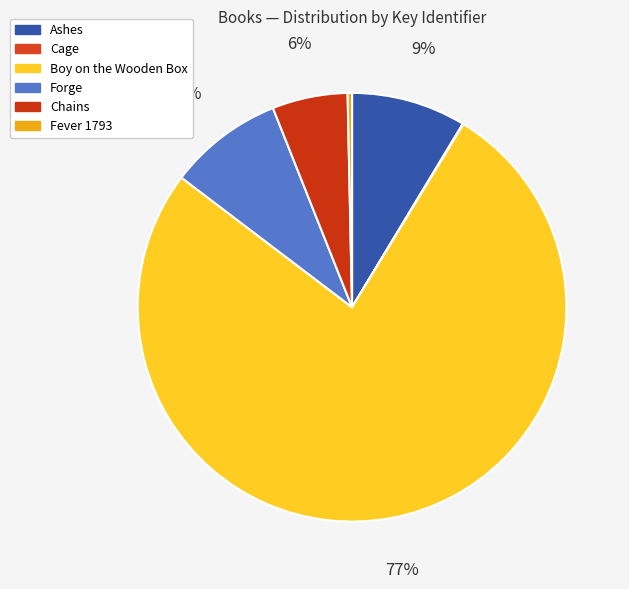

Is the sum of Ashes and Cage greater than half?

No